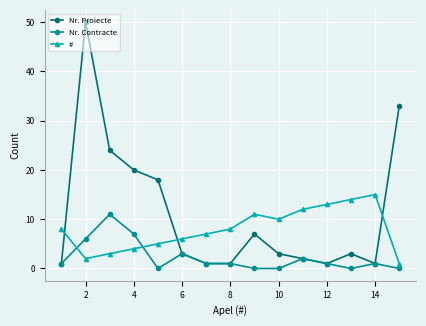

Reading right to left, list all the values displayed in this chart.

Nr. Proiecte: 33	1	3	1	2	3	7	1	1	3	18	20	24	50	1
Nr. Contracte: 0	1	0	1	2	0	0	1	1	3	0	7	11	6	1
#: 1	15	14	13	12	10	11	8	7	6	5	4	3	2	8